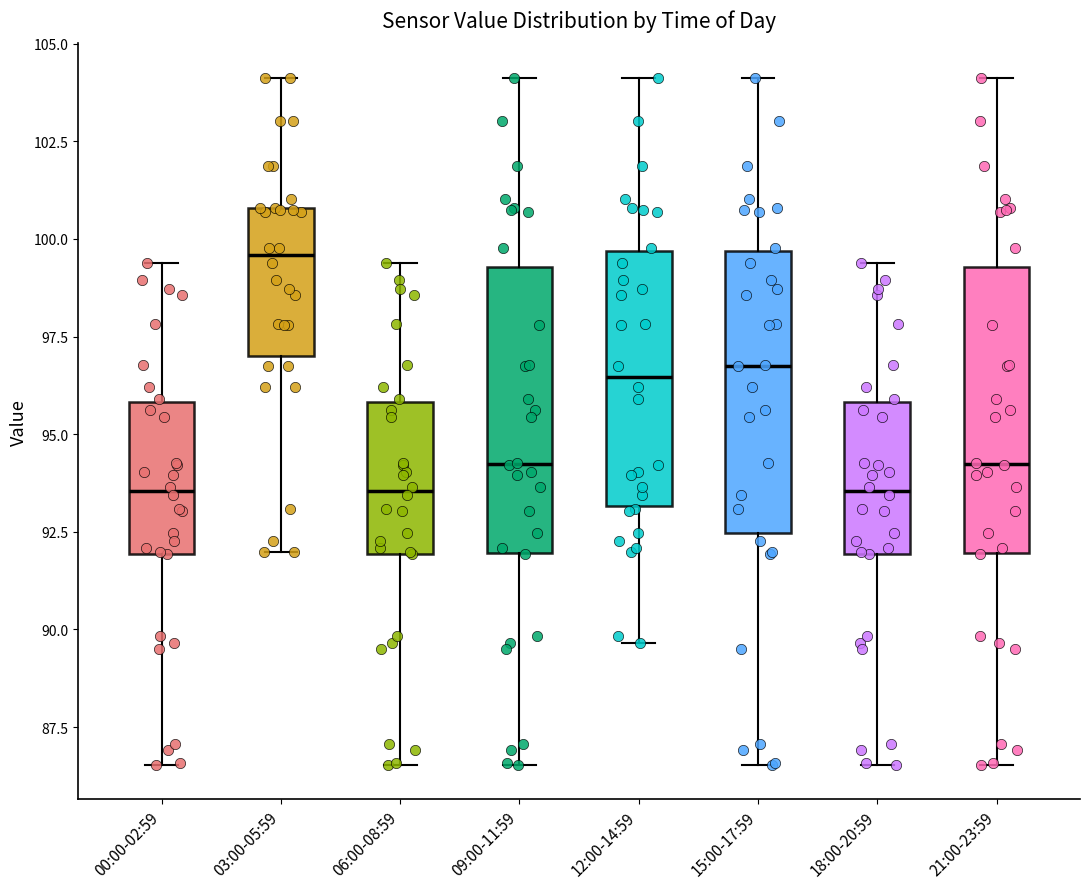

Reading left to right, read every box against the y-axis: the position of its median line, the range the box covers, and the ends of its whiskers. The values are not printed on the chart, so give them approximately, as read against the axis.

00:00-02:59: median 93.5, box 92.0 to 96.0, whiskers 86.5 to 99.5
03:00-05:59: median 99.5, box 97.0 to 101.0, whiskers 92.0 to 104.0
06:00-08:59: median 93.5, box 92.0 to 96.0, whiskers 86.5 to 99.5
09:00-11:59: median 94.0, box 92.0 to 99.5, whiskers 86.5 to 104.0
12:00-14:59: median 96.5, box 93.0 to 99.5, whiskers 89.5 to 104.0
15:00-17:59: median 97.0, box 92.5 to 99.5, whiskers 86.5 to 104.0
18:00-20:59: median 93.5, box 92.0 to 96.0, whiskers 86.5 to 99.5
21:00-23:59: median 94.0, box 92.0 to 99.5, whiskers 86.5 to 104.0